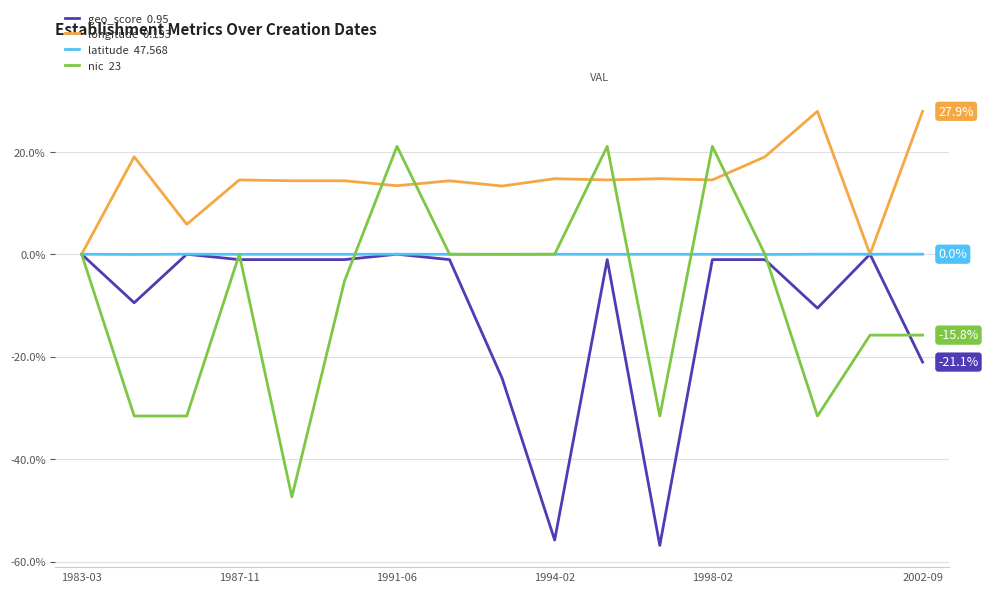

What is the minimum value shown in the chart?

-56.8